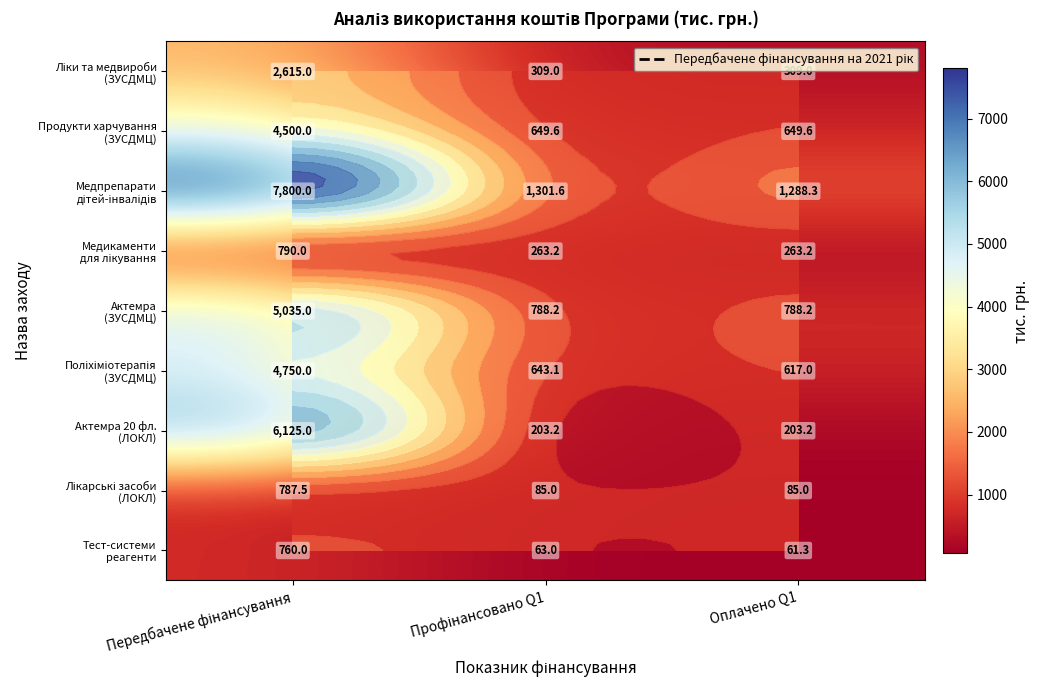

At which label does Тест-системи реагенти reach its minimum?

Оплачено Q1